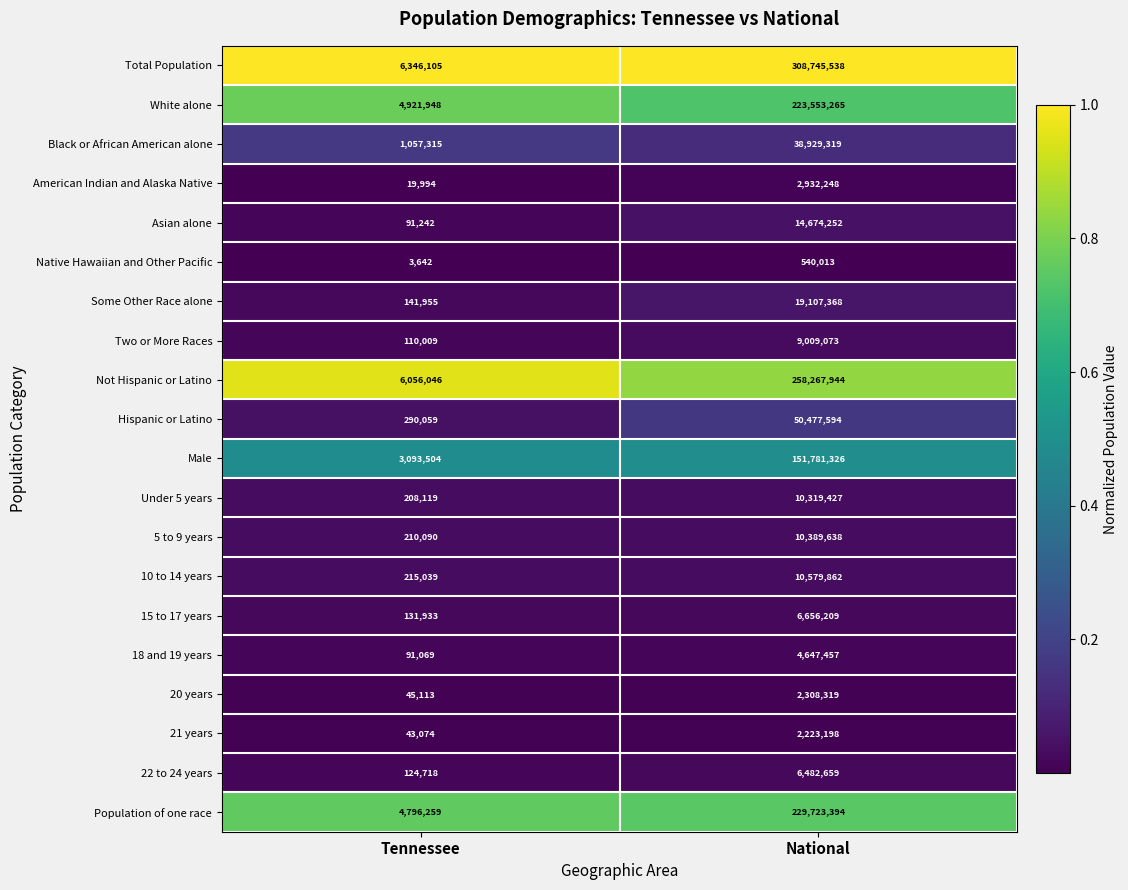

Which series has the largest total across all categories?

Total Population